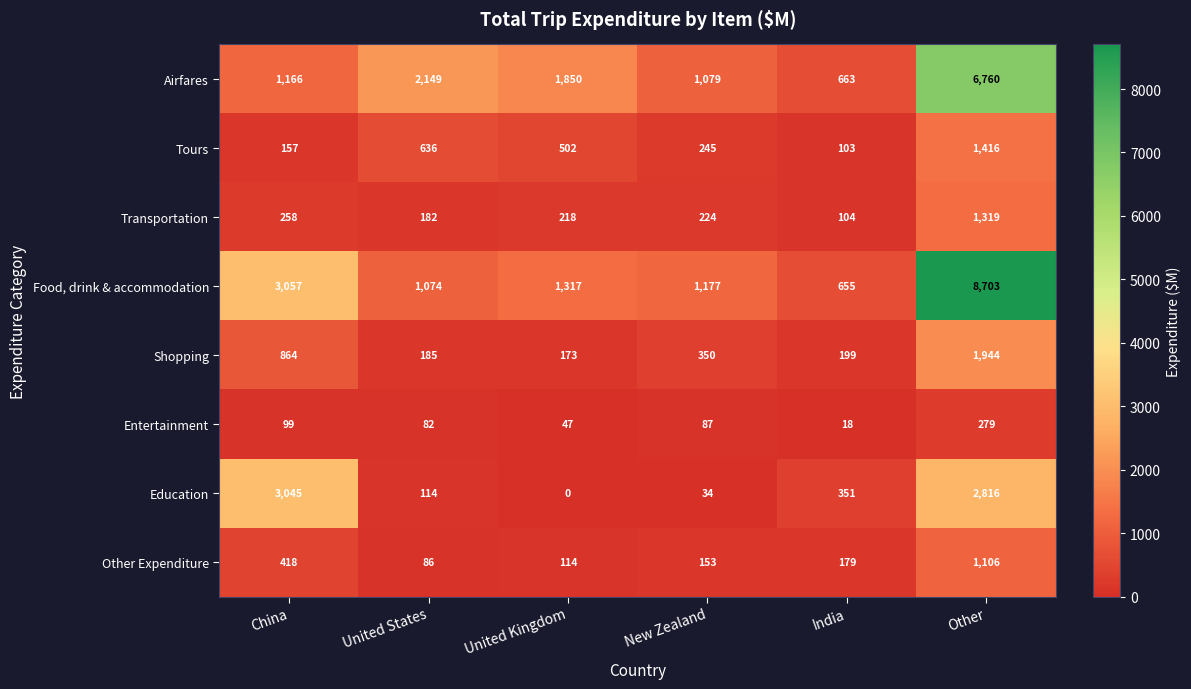

Which series has the widest spread of values?

Food, drink & accommodation